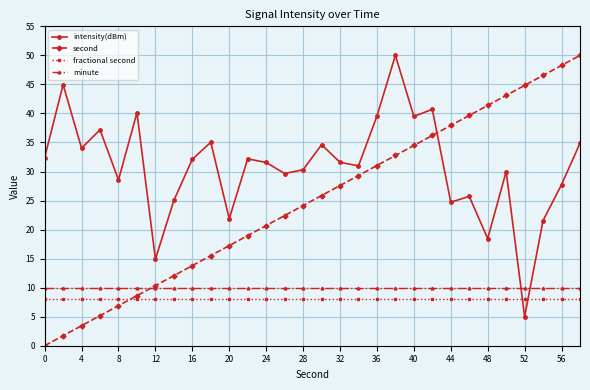

True or false: minute and fractional second intersect in this chart.

False